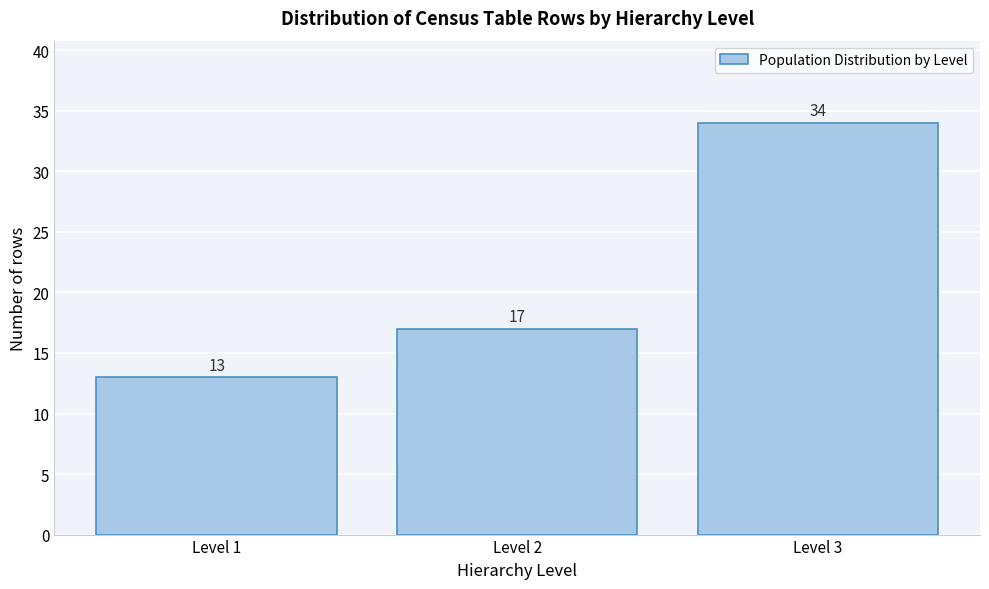

Reading right to left, list all the values displayed in this chart.

Level 3=34	Level 2=17	Level 1=13